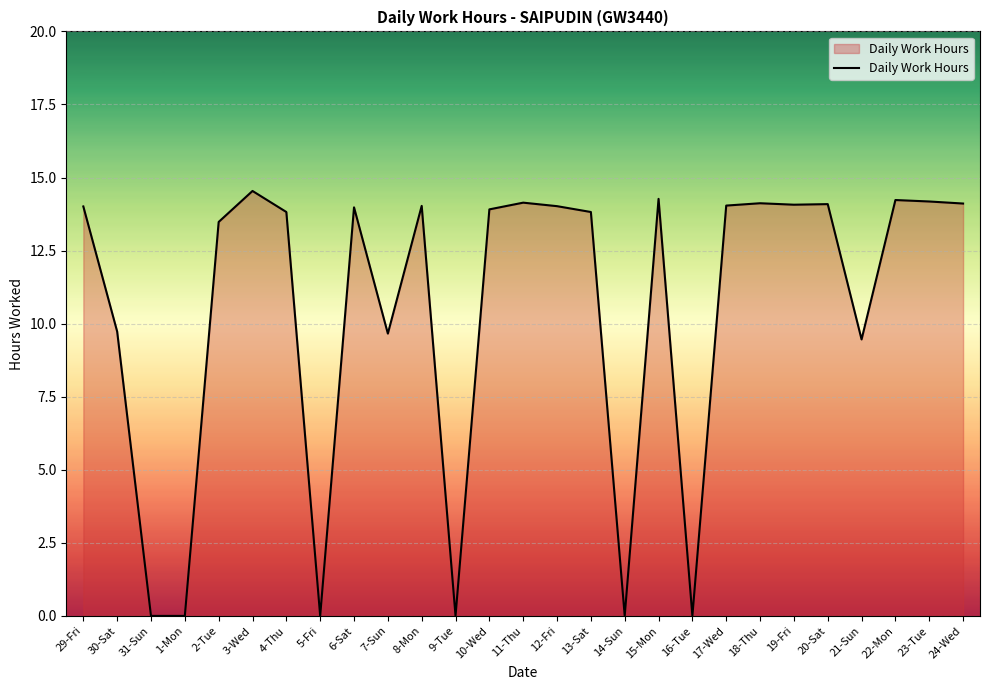

Which label corresponds to the largest value in the chart?

3-Wed